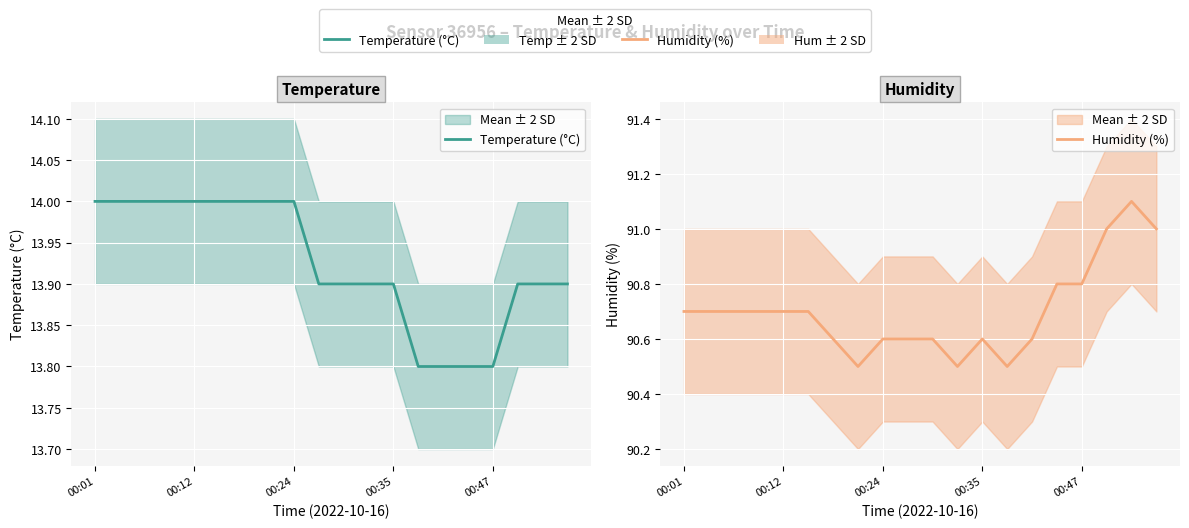

True or false: Temperature (°C) has more than 2 interior local peaks.

False